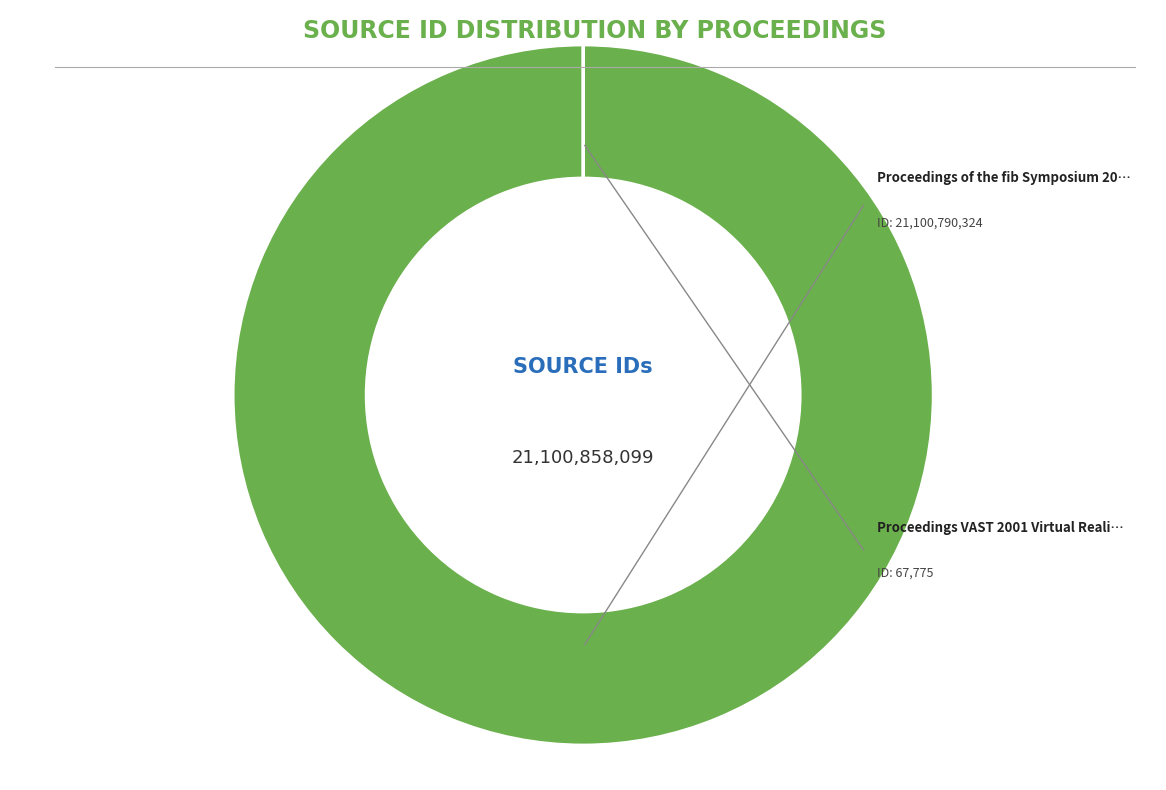

Is there a majority slice in this chart?

Yes